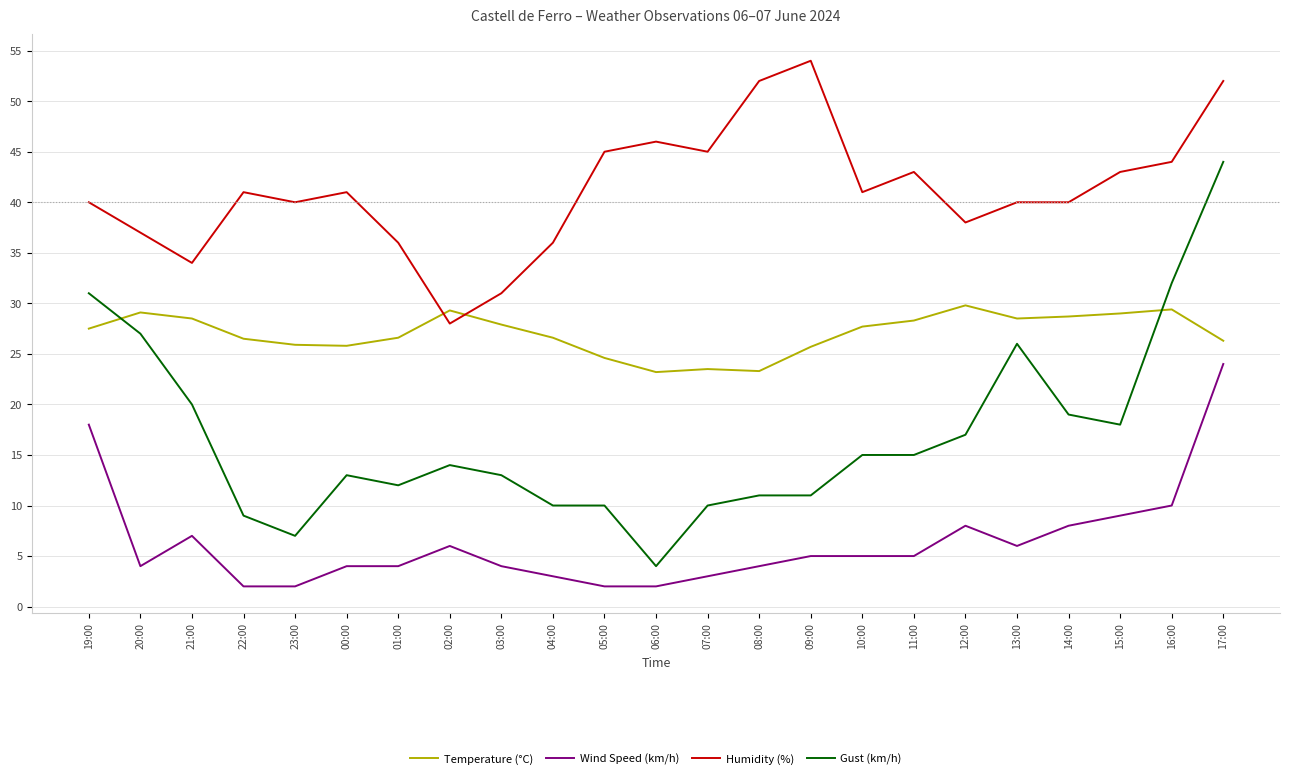

What is the lowest value of the Wind Speed (km/h) series?

2.0